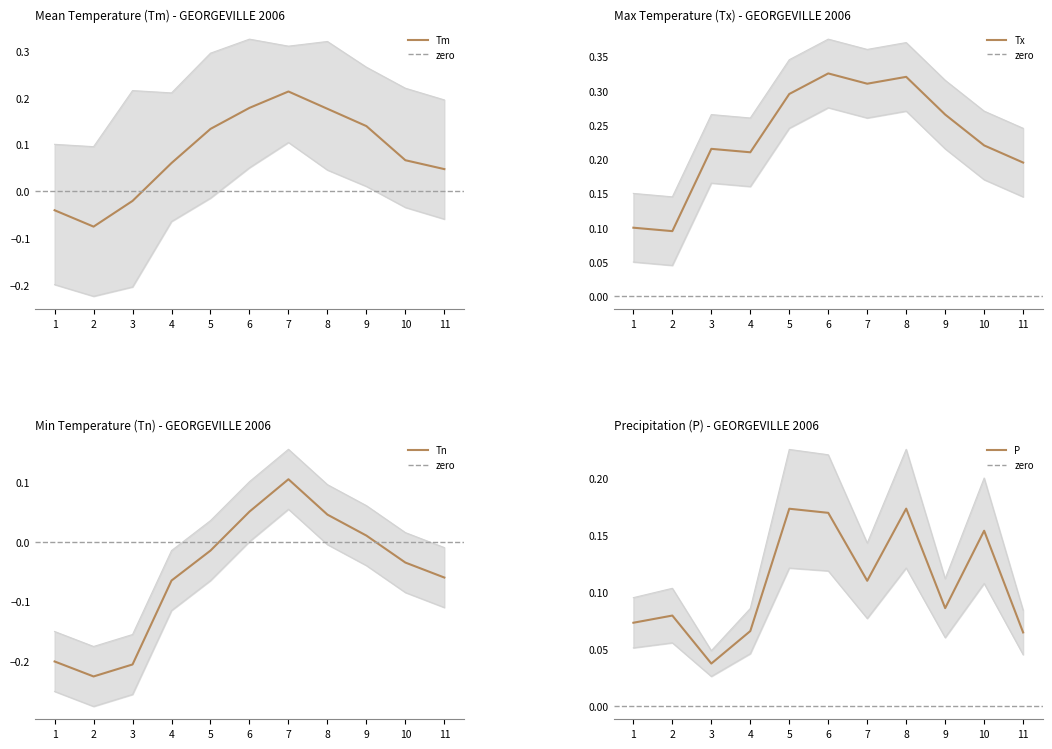

What is the value of the Tx point at the 6th from the left?

0.3